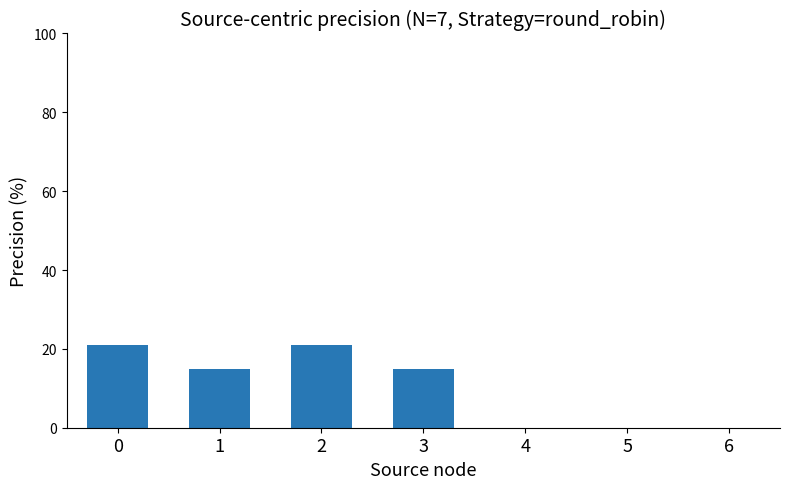

What is the change in value from 0 to 1?

-6